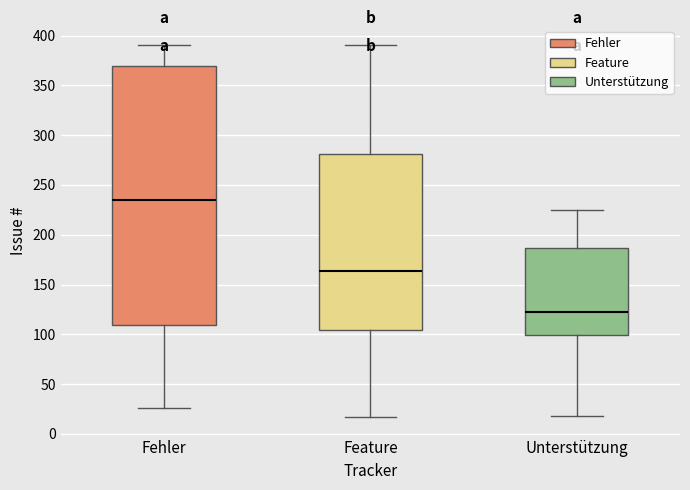

Which box is the tallest, from its lower edge to its upper edge?

Fehler